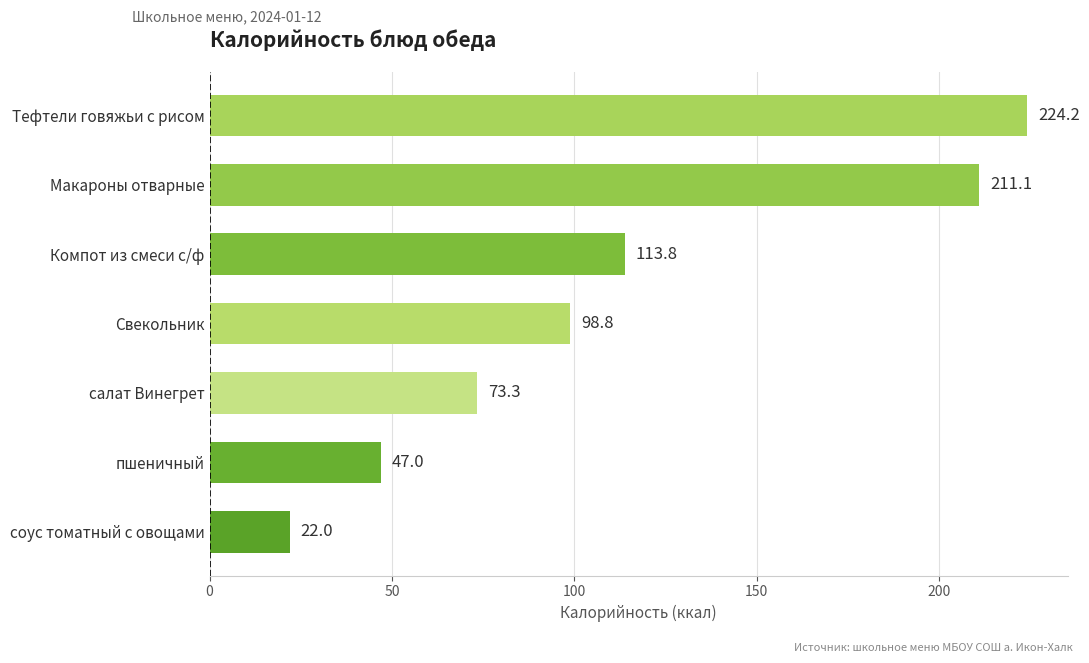

How many bars are there in total?

7